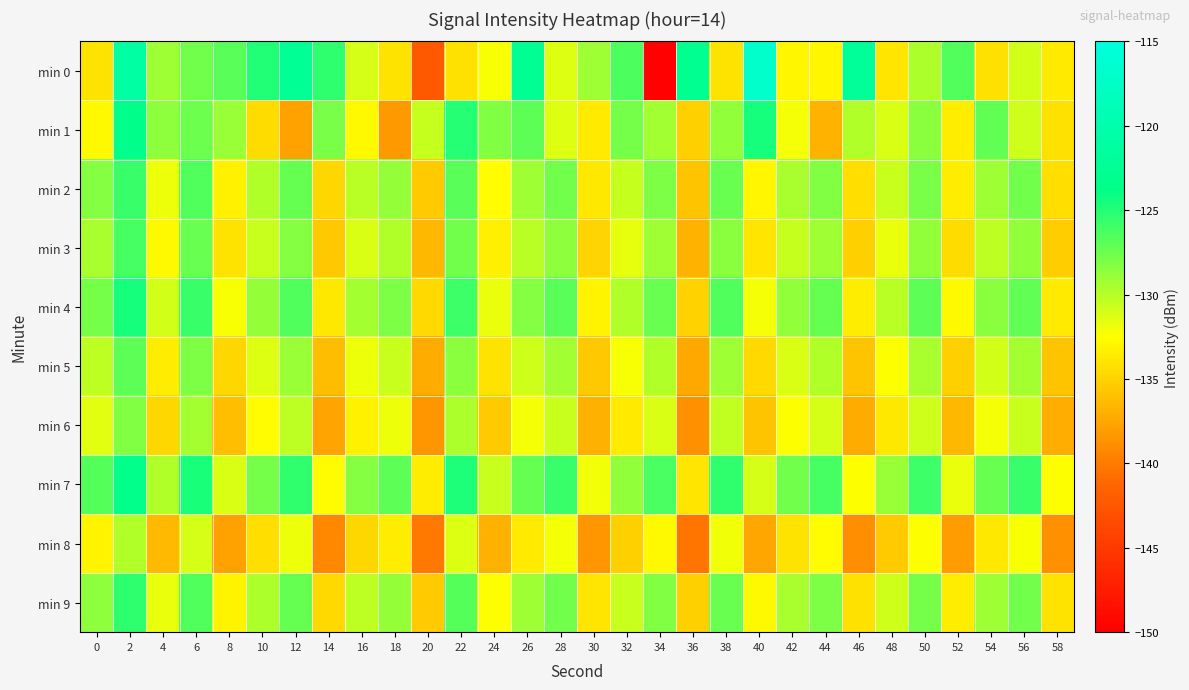

Which series has the widest spread of values?

min 0